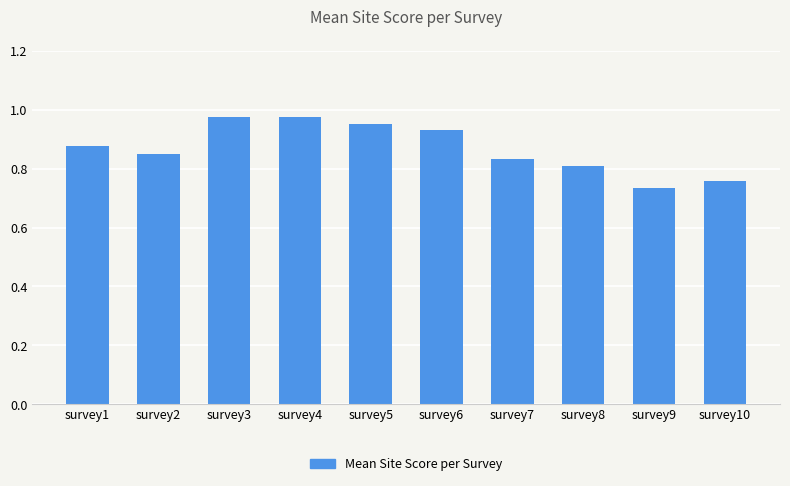

Where is the data nearest to the value 0?

survey9